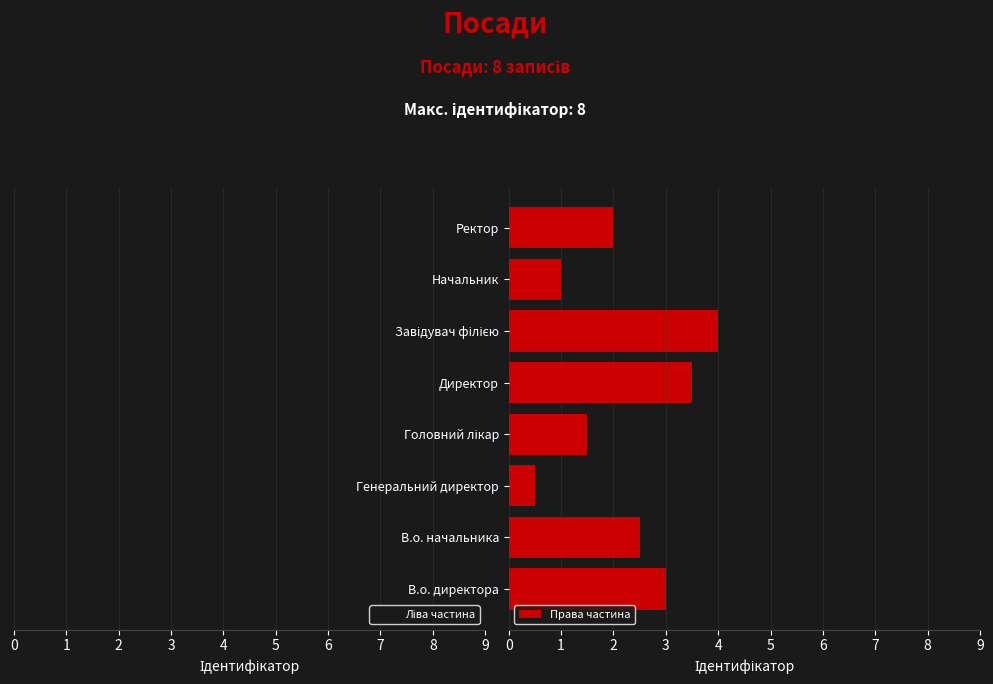

What is the difference between the maximum and minimum values in the Права частина series?

3.5